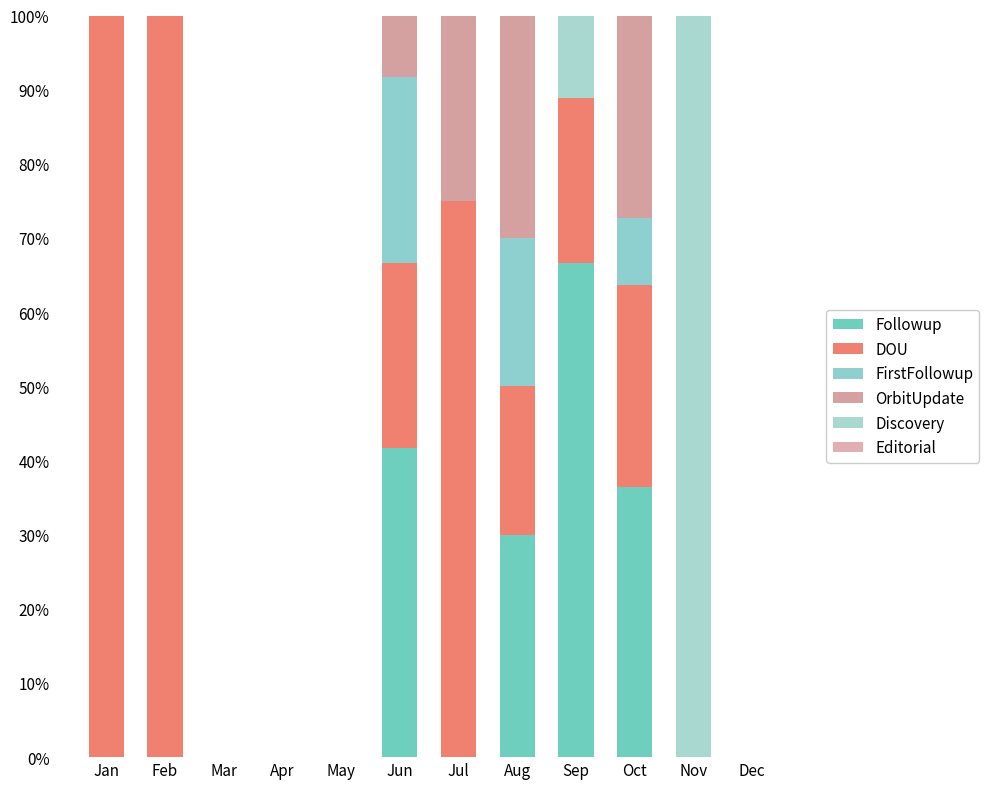

How many series are shown in this chart?

5